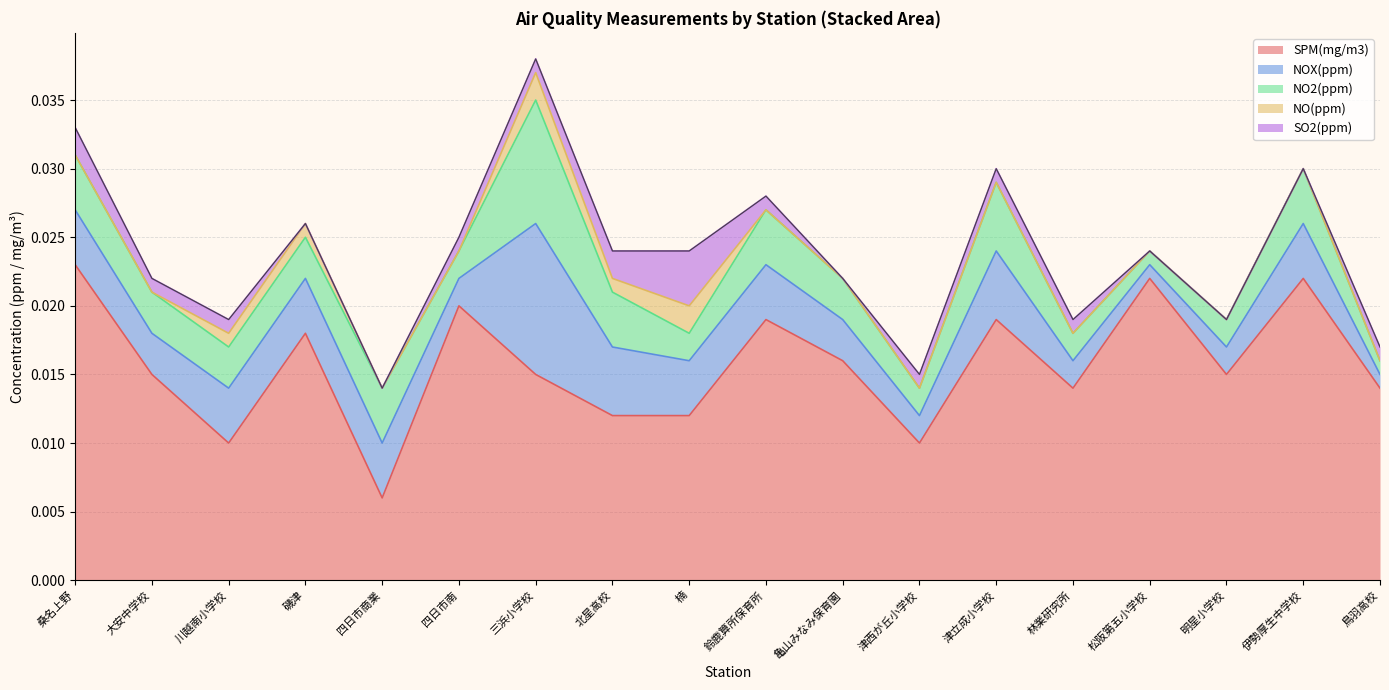

True or false: SO2(ppm) has a value of 0.0 at 四日市商業.

False